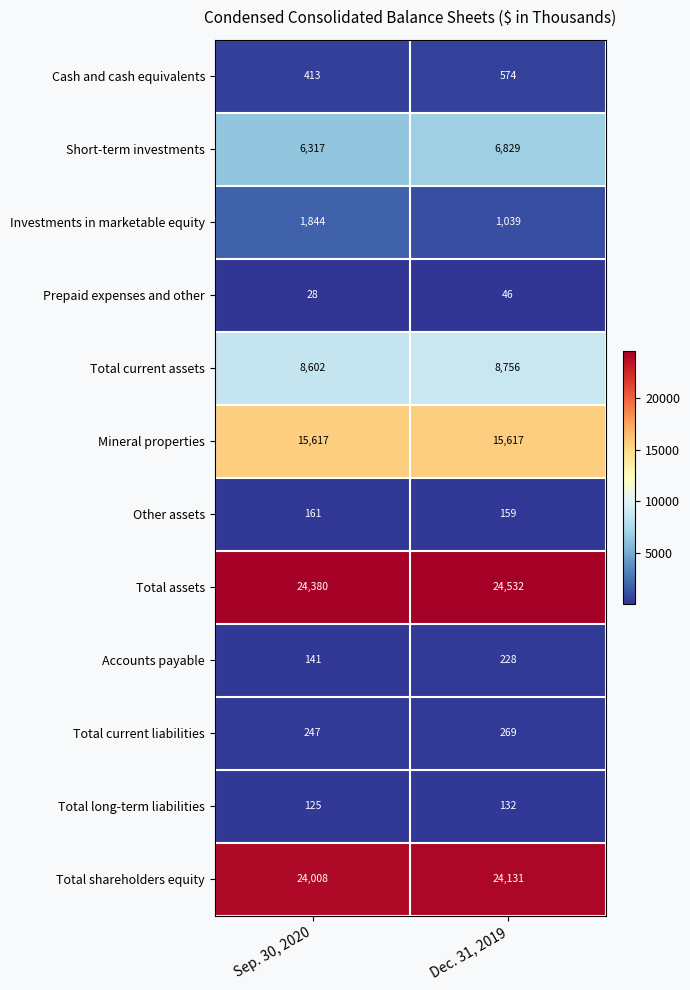

Between Sep. 30, 2020 and Dec. 31, 2019, which series saw the biggest shift?

Investments in marketable equity